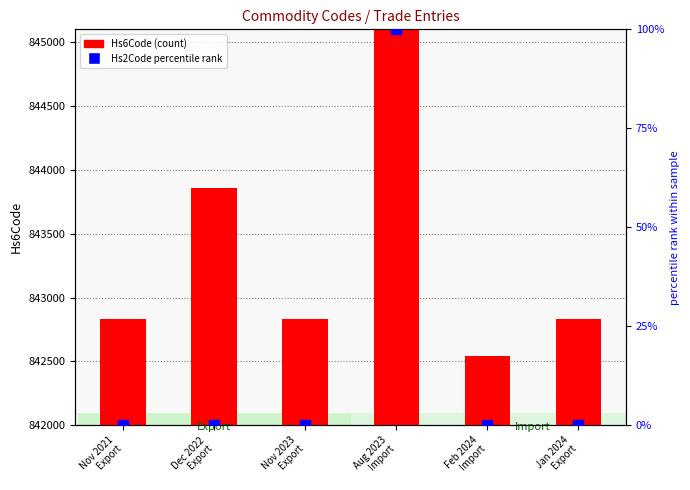

Which series reaches the maximum Y coordinate?

Hs6Code